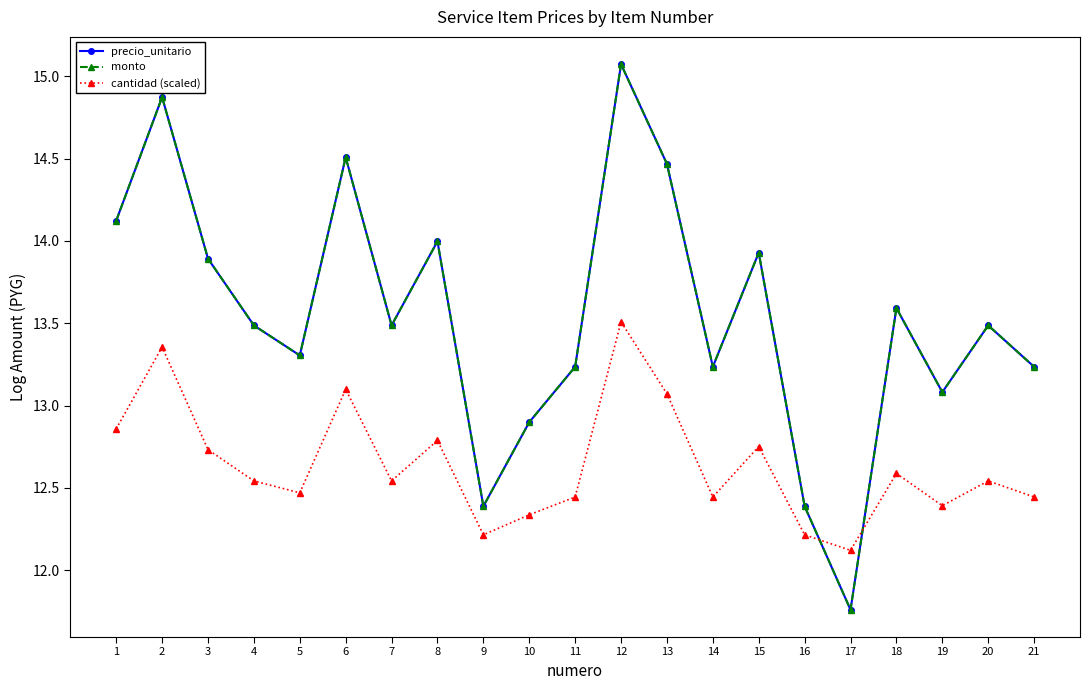

Which category has the highest value in the monto series?

12